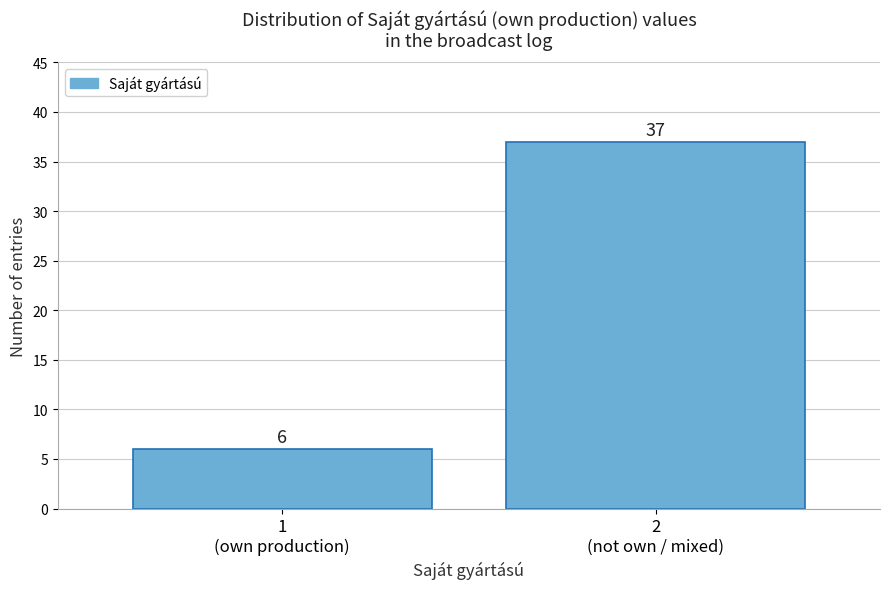

Reading left to right, transcribe all the data shown in this chart.

6	37